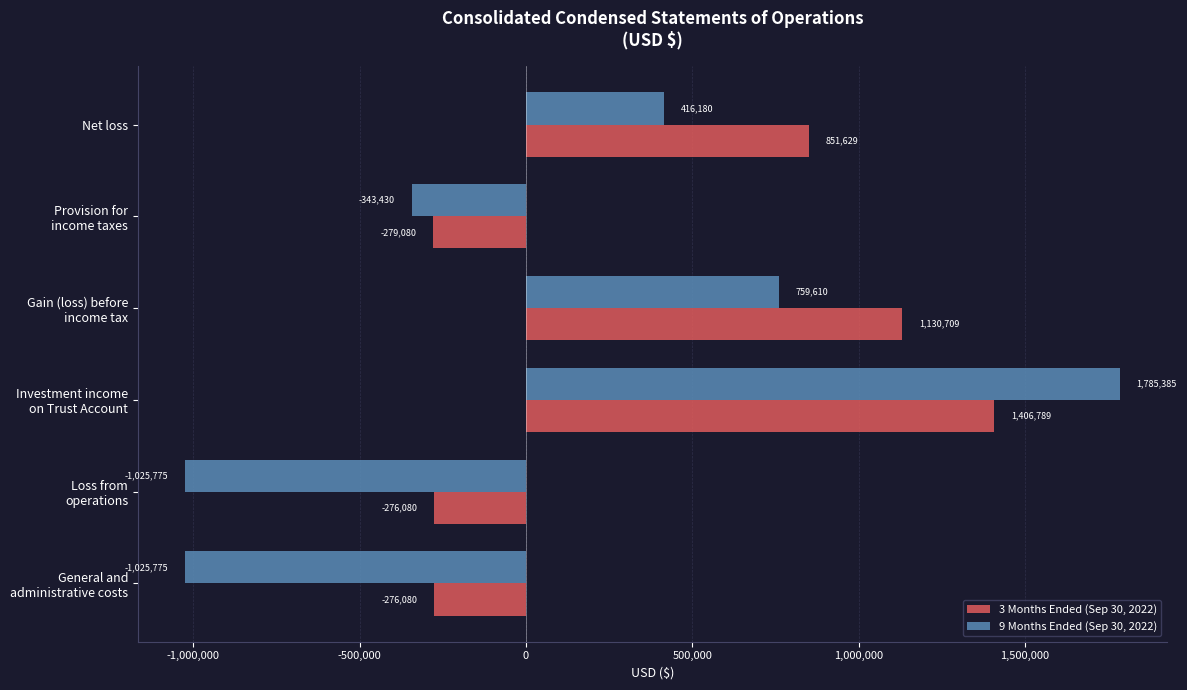

Which series has the widest spread of values?

9 Months Ended (Sep 30, 2022)